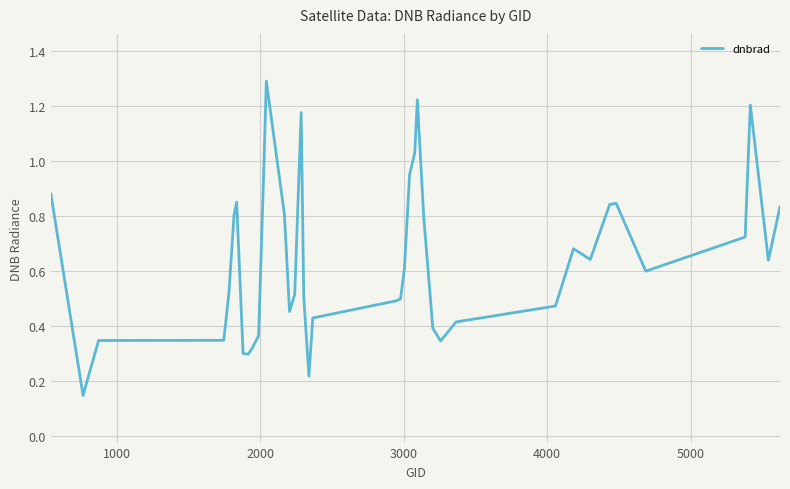

What is the maximum value shown in the chart?

1.3